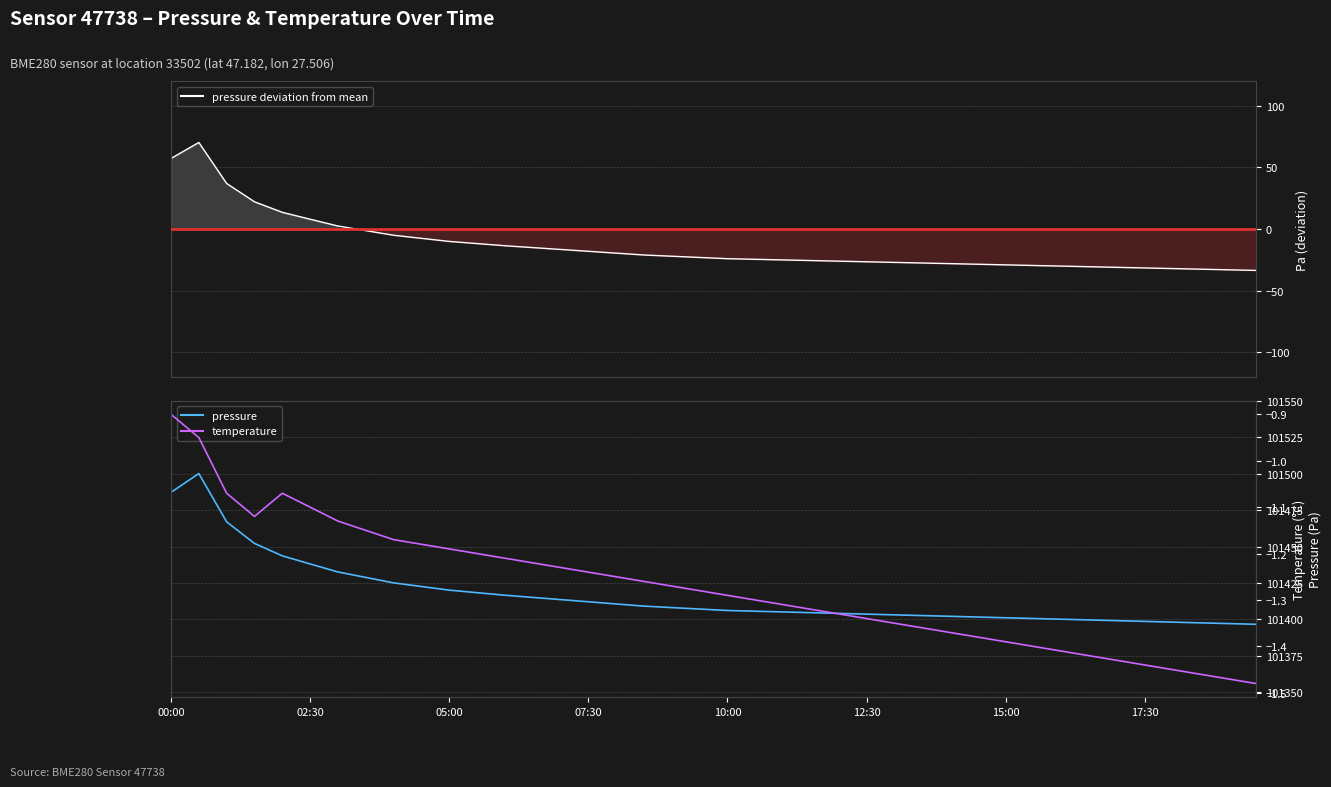

Count the number of data series in this chart.

3